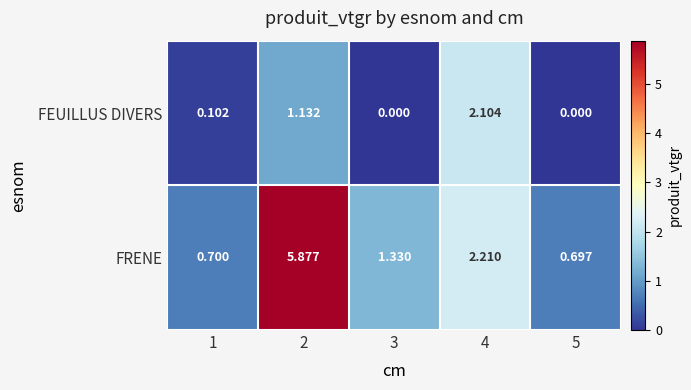

Is the value of FEUILLUS DIVERS at 1 greater than the value of FRENE at 3?

No